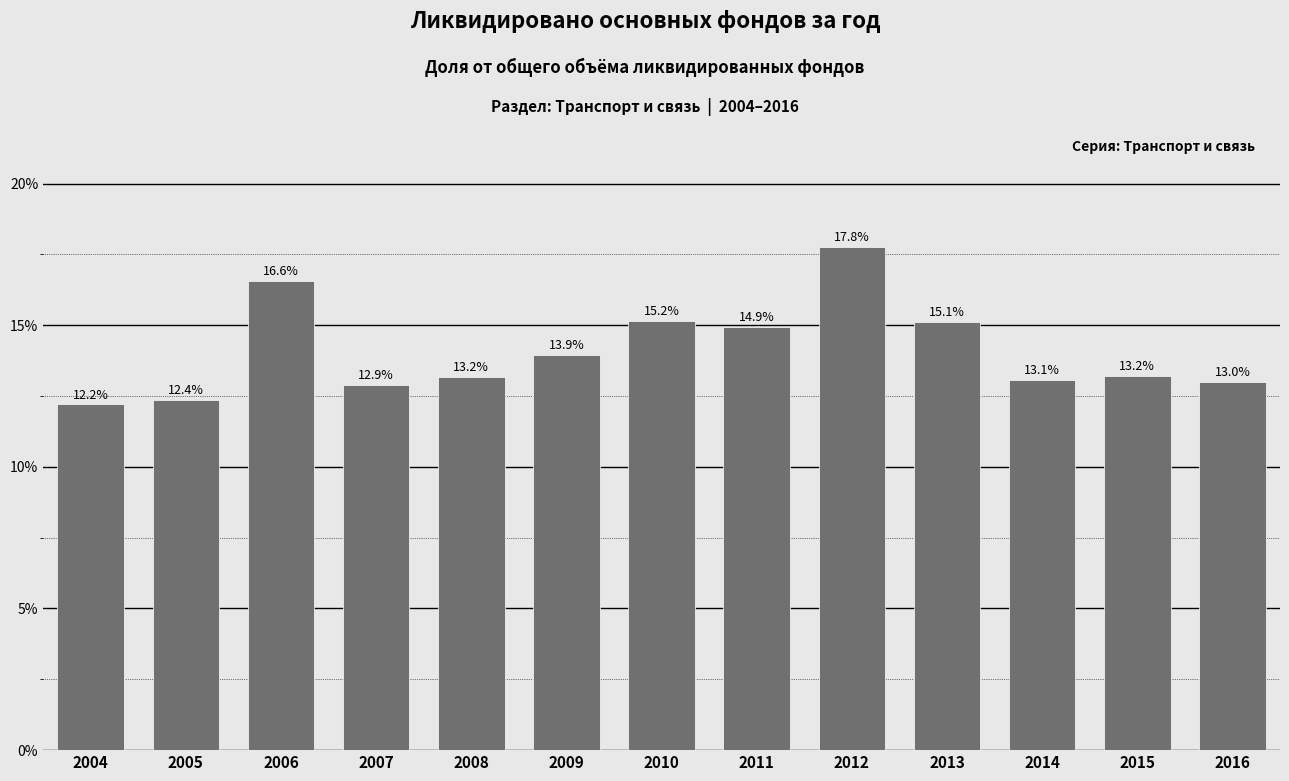

Reading right to left, what are all the values shown in this chart?

13.0	13.2	13.1	15.1	17.8	14.9	15.2	13.9	13.2	12.9	16.6	12.4	12.2